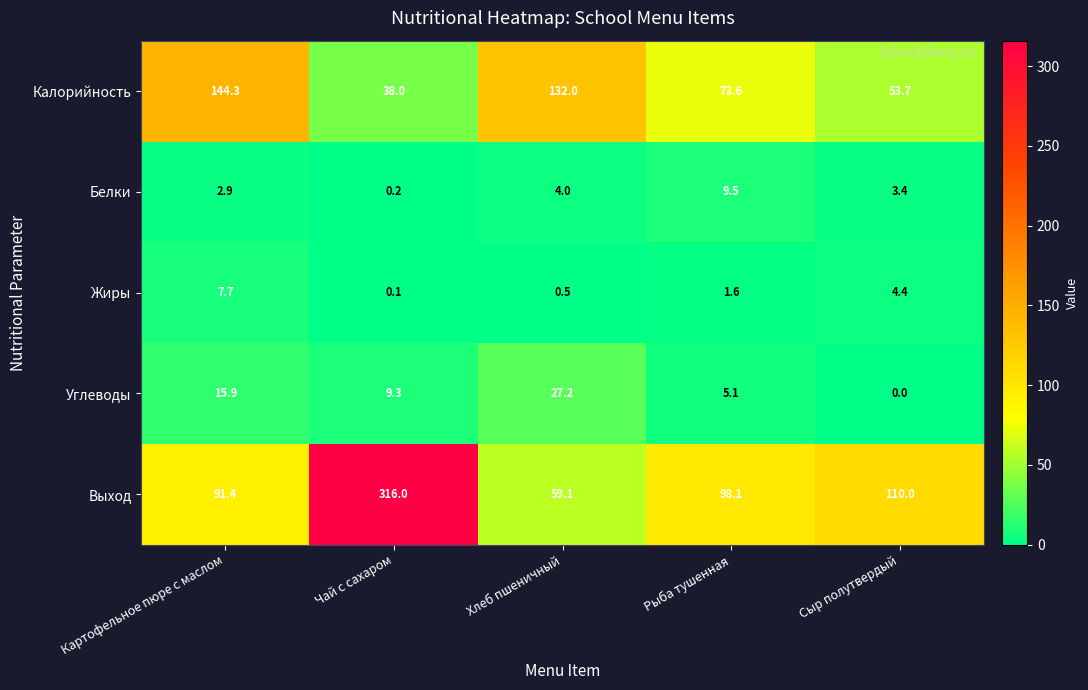

Reading left to right, list all the values displayed in this chart.

Калорийность: Картофельное пюре с маслом=144.3	Чай с сахаром=38.0	Хлеб пшеничный=132.0	Рыба тушенная=73.6	Сыр полутвердый=53.7
Белки: Картофельное пюре с маслом=2.9	Чай с сахаром=0.2	Хлеб пшеничный=4.0	Рыба тушенная=9.5	Сыр полутвердый=3.4
Жиры: Картофельное пюре с маслом=7.7	Чай с сахаром=0.1	Хлеб пшеничный=0.5	Рыба тушенная=1.6	Сыр полутвердый=4.4
Углеводы: Картофельное пюре с маслом=15.9	Чай с сахаром=9.3	Хлеб пшеничный=27.2	Рыба тушенная=5.1	Сыр полутвердый=0.0
Выход: Картофельное пюре с маслом=91.4	Чай с сахаром=316.0	Хлеб пшеничный=59.1	Рыба тушенная=98.1	Сыр полутвердый=110.0